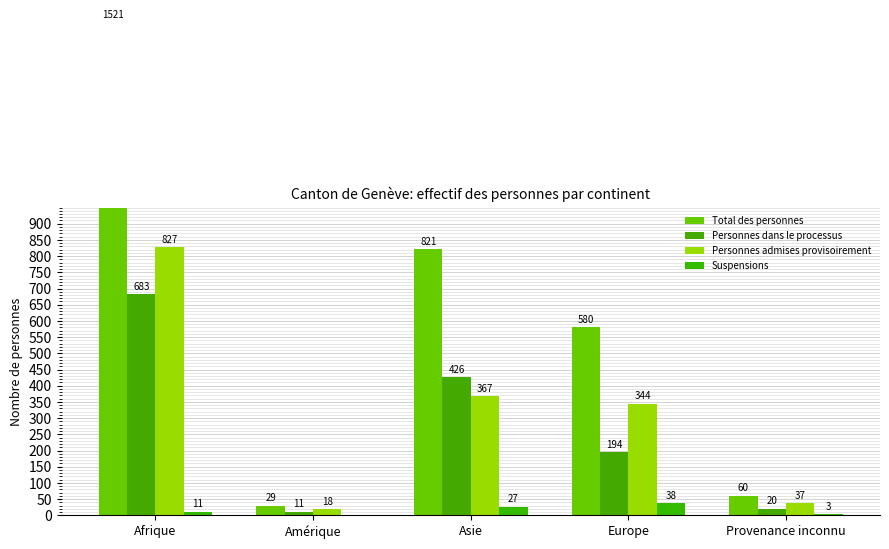

Is the value of Suspensions at Amérique greater than the value of Personnes dans le processus at Europe?

No